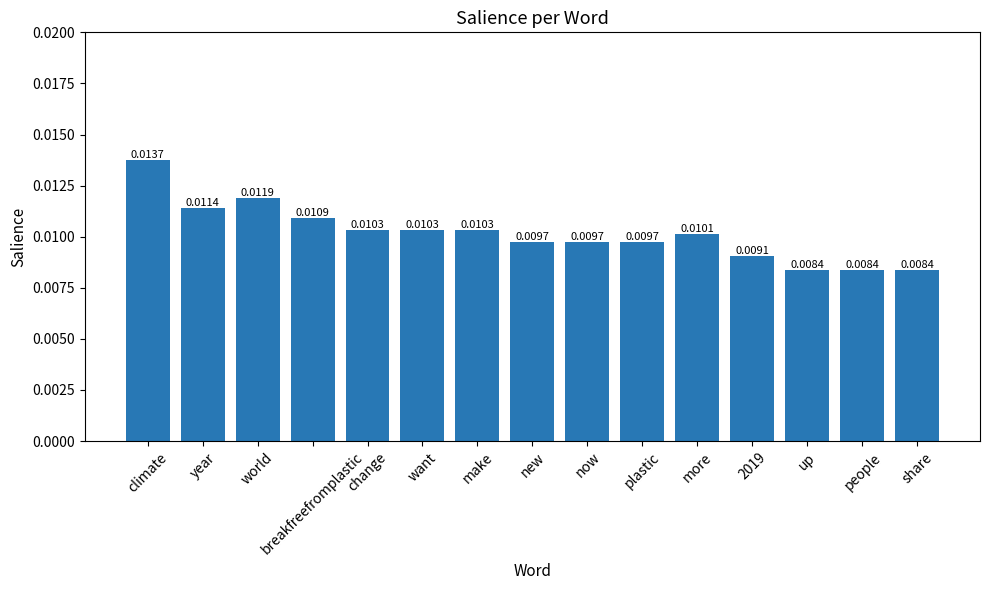

What position from the right is plastic?

6